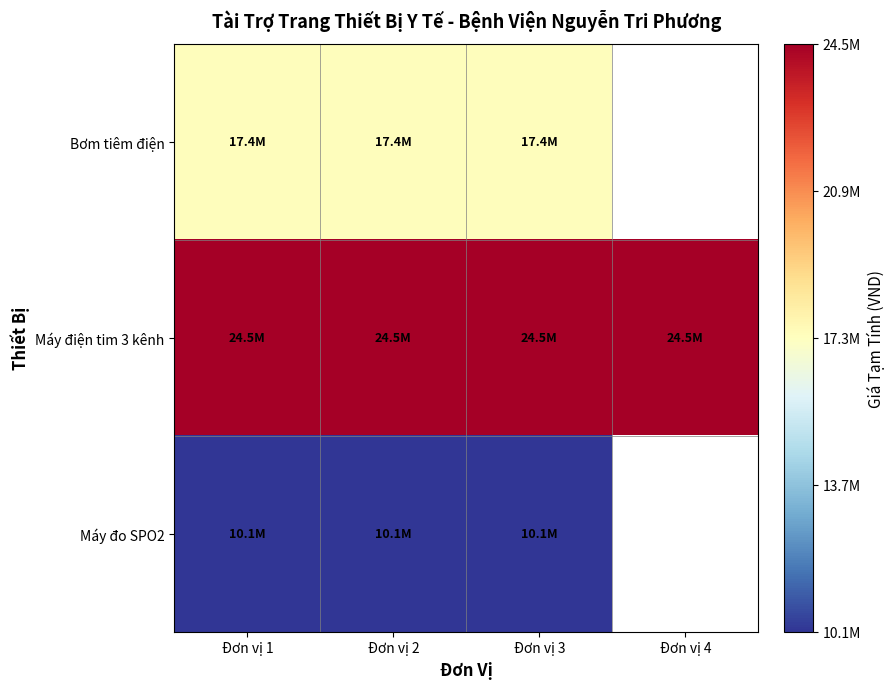

Is it true that Máy đo SPO2 equals 17415095.5 at Đơn vị 3?

False